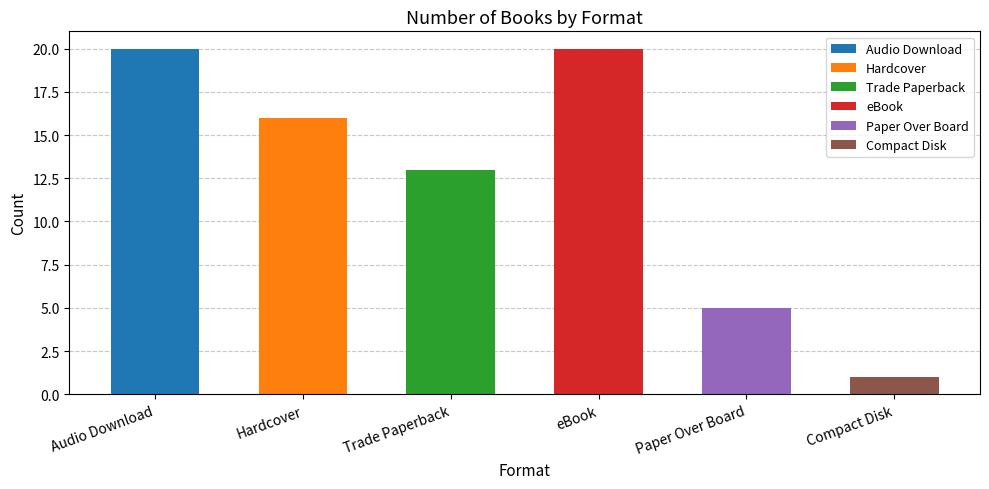

Is it true that the value at Paper Over Board is 7?

False